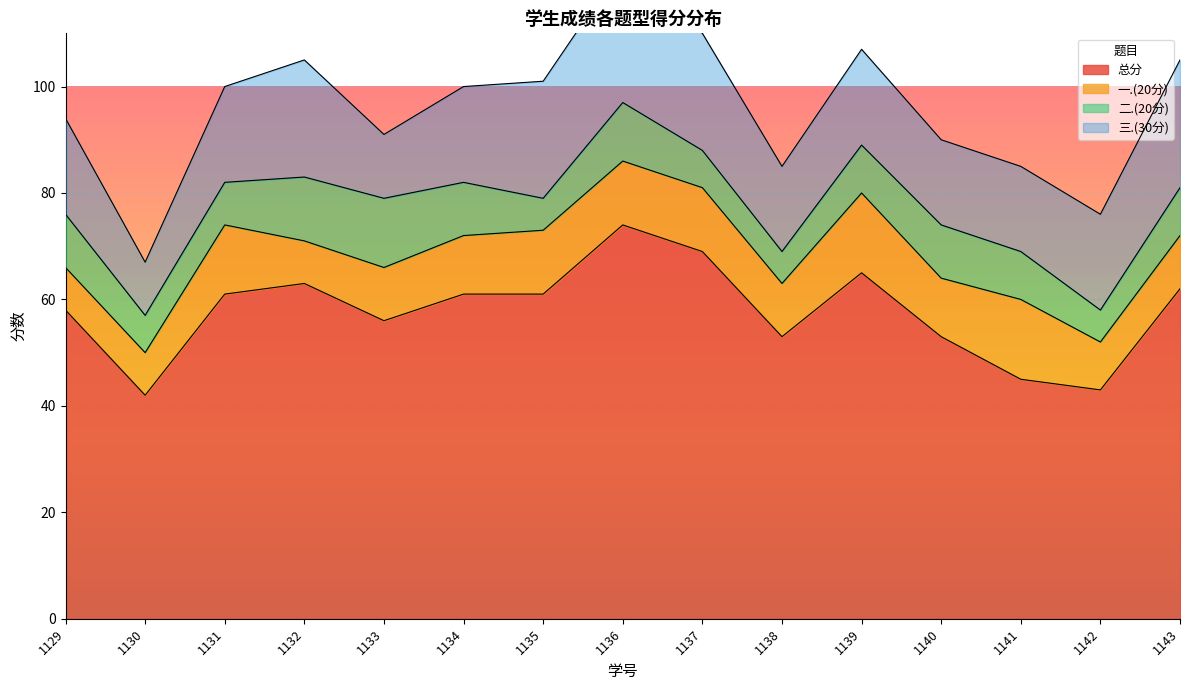

What is the sum of the 三.(30分) values at 2021071135 and 2021071140?

38